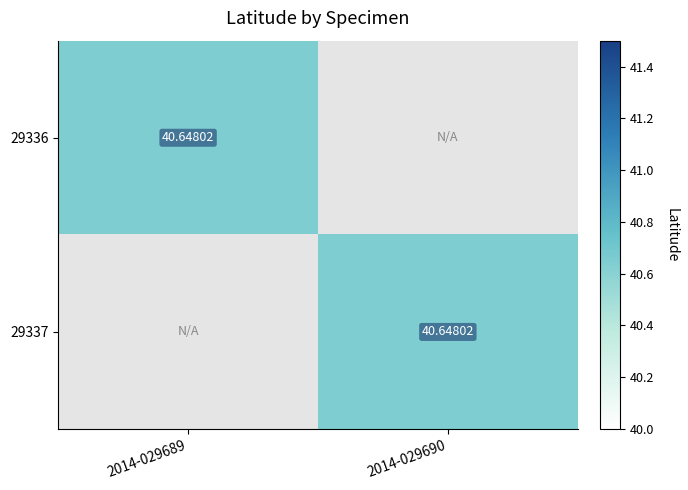

What is the difference between the 29337 values at 2014-029689 and 2014-029690?

40.6